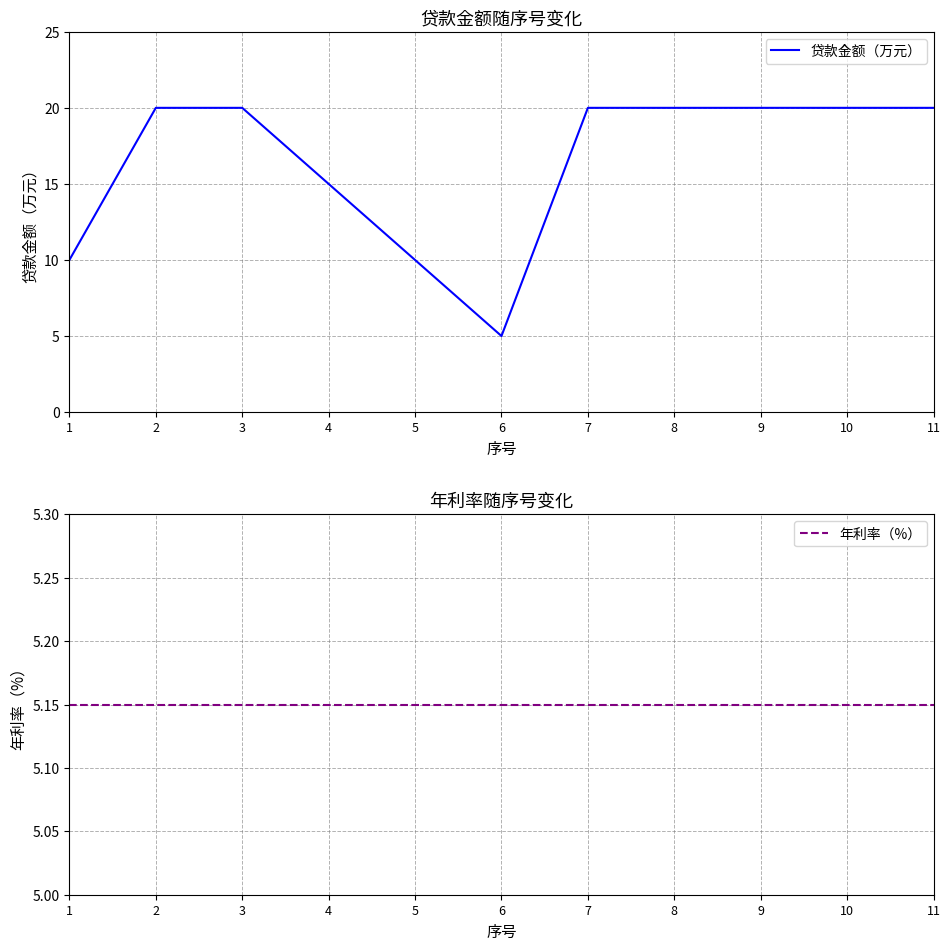

At which label does 年利率（%） reach its peak?

1